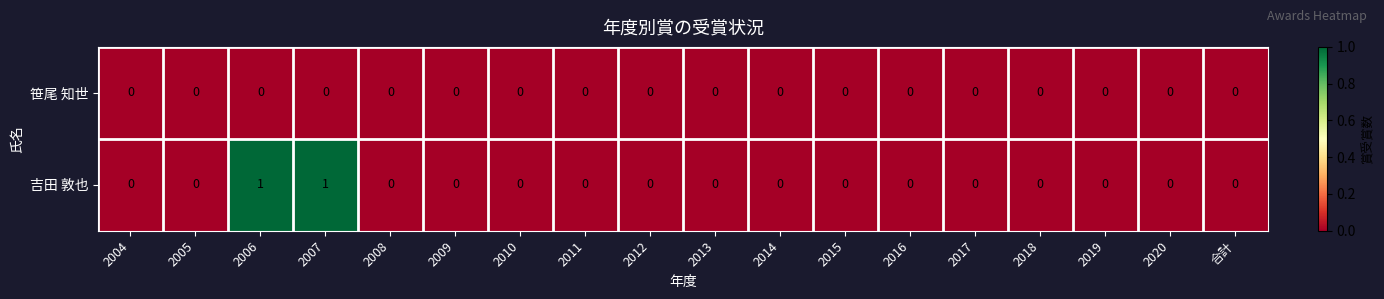

The 吉田 敦也 series shows 0 at 2018. True or false?

True